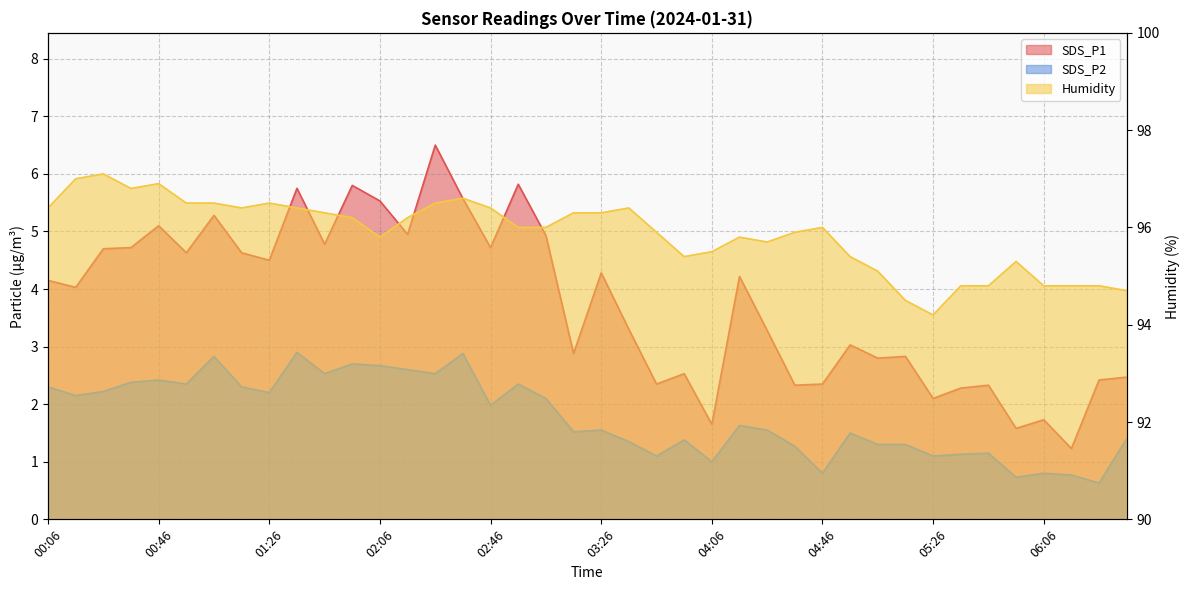

How many data points in Humidity are above 96?

19